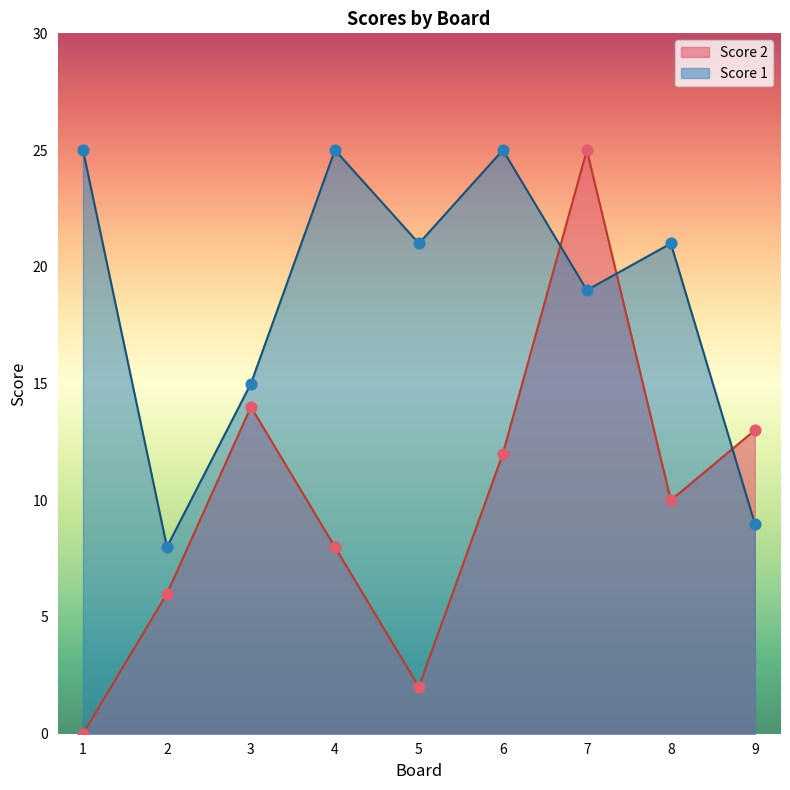

Which series has the largest total across all categories?

Score 1